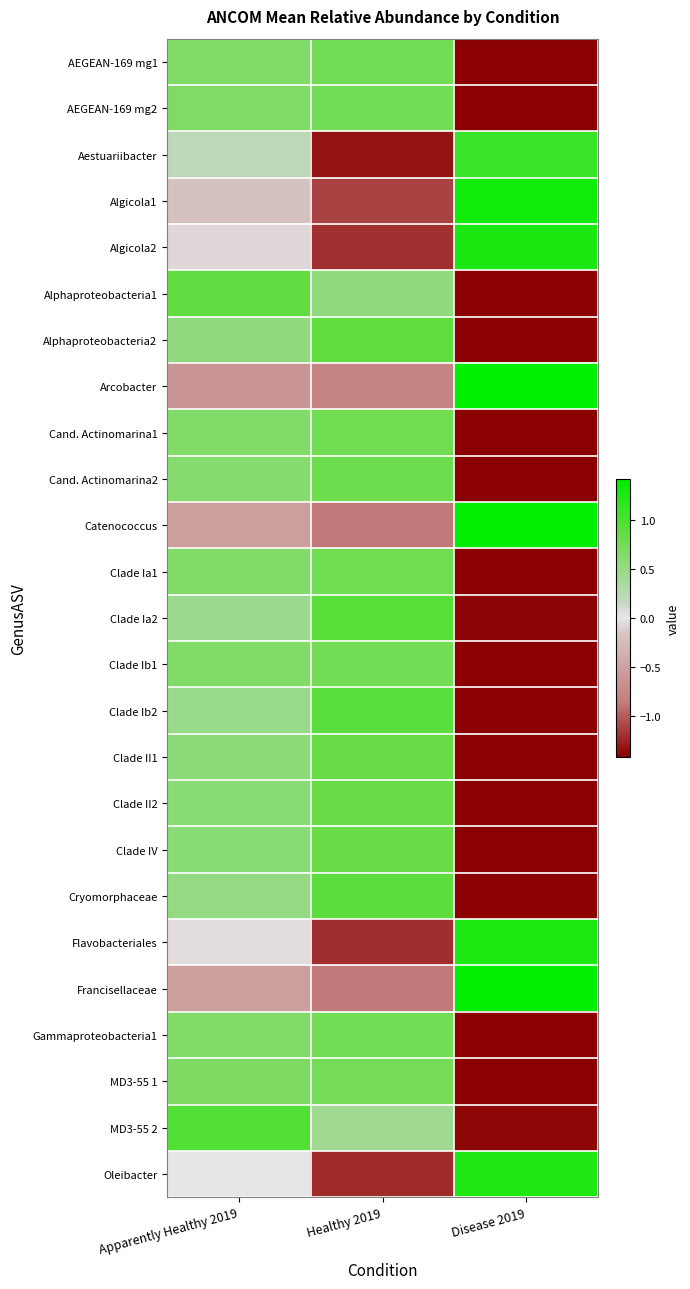

Reading left to right, extract all data points from this chart.

AEGEAN-169 mg1: Apparently Healthy 2019=0.7	Healthy 2019=0.8	Disease 2019=-1.4
AEGEAN-169 mg2: Apparently Healthy 2019=0.7	Healthy 2019=0.7	Disease 2019=-1.4
Aestuariibacter: Apparently Healthy 2019=0.2	Healthy 2019=-1.3	Disease 2019=1.1
Algicola1: Apparently Healthy 2019=-0.2	Healthy 2019=-1.1	Disease 2019=1.3
Algicola2: Apparently Healthy 2019=-0.1	Healthy 2019=-1.2	Disease 2019=1.3
Alphaproteobacteria1: Apparently Healthy 2019=0.9	Healthy 2019=0.5	Disease 2019=-1.4
Alphaproteobacteria2: Apparently Healthy 2019=0.5	Healthy 2019=0.9	Disease 2019=-1.4
Arcobacter: Apparently Healthy 2019=-0.6	Healthy 2019=-0.8	Disease 2019=1.4
Cand. Actinomarina1: Apparently Healthy 2019=0.6	Healthy 2019=0.8	Disease 2019=-1.4
Cand. Actinomarina2: Apparently Healthy 2019=0.6	Healthy 2019=0.8	Disease 2019=-1.4
Catenococcus: Apparently Healthy 2019=-0.5	Healthy 2019=-0.9	Disease 2019=1.4
Clade Ia1: Apparently Healthy 2019=0.7	Healthy 2019=0.8	Disease 2019=-1.4
Clade Ia2: Apparently Healthy 2019=0.5	Healthy 2019=0.9	Disease 2019=-1.4
Clade Ib1: Apparently Healthy 2019=0.7	Healthy 2019=0.8	Disease 2019=-1.4
Clade Ib2: Apparently Healthy 2019=0.5	Healthy 2019=0.9	Disease 2019=-1.4
Clade II1: Apparently Healthy 2019=0.6	Healthy 2019=0.8	Disease 2019=-1.4
Clade II2: Apparently Healthy 2019=0.6	Healthy 2019=0.8	Disease 2019=-1.4
Clade IV: Apparently Healthy 2019=0.6	Healthy 2019=0.8	Disease 2019=-1.4
Cryomorphaceae: Apparently Healthy 2019=0.5	Healthy 2019=0.9	Disease 2019=-1.4
Flavobacteriales: Apparently Healthy 2019=-0.1	Healthy 2019=-1.2	Disease 2019=1.3
Francisellaceae: Apparently Healthy 2019=-0.5	Healthy 2019=-0.9	Disease 2019=1.4
Gammaproteobacteria1: Apparently Healthy 2019=0.7	Healthy 2019=0.8	Disease 2019=-1.4
MD3-55 1: Apparently Healthy 2019=0.7	Healthy 2019=0.7	Disease 2019=-1.4
MD3-55 2: Apparently Healthy 2019=1.0	Healthy 2019=0.4	Disease 2019=-1.4
Oleibacter: Apparently Healthy 2019=-0.0	Healthy 2019=-1.2	Disease 2019=1.2